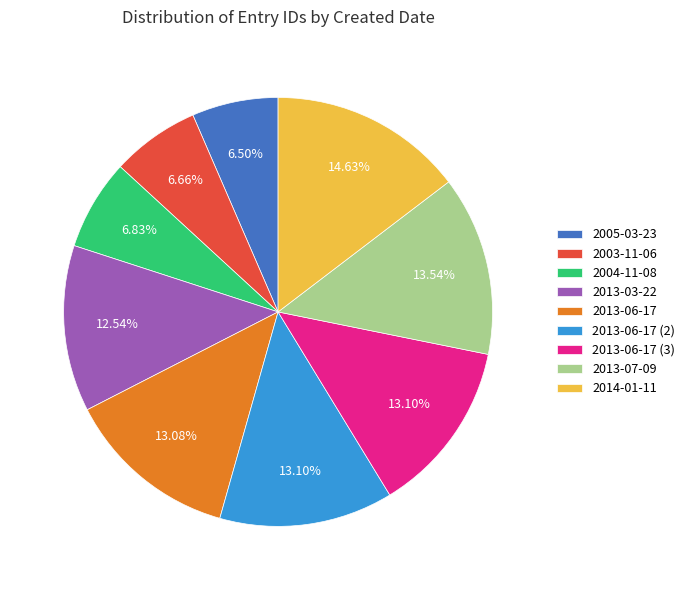

Approximately how many times larger is the value at 2004-11-08 compared to 2013-07-09?

0.5